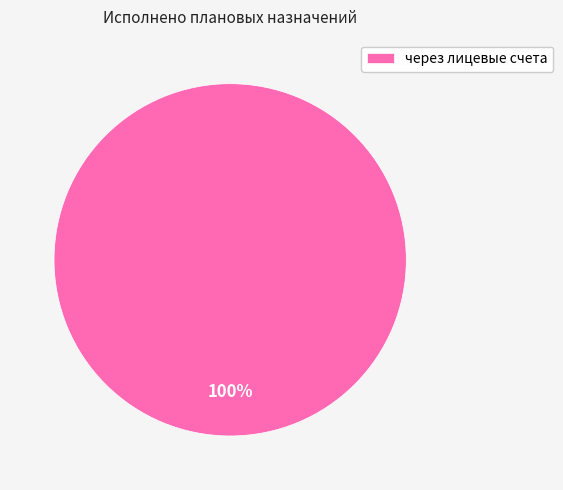

Is there a majority slice in this chart?

Yes